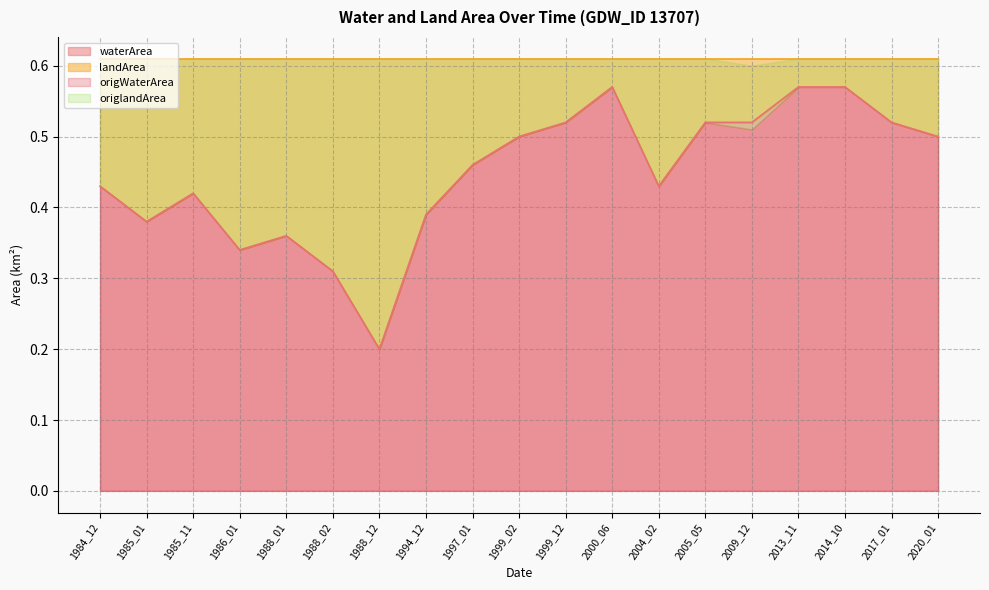

In origlandArea, how many points are higher than both neighbors (excluding endpoints)?

3